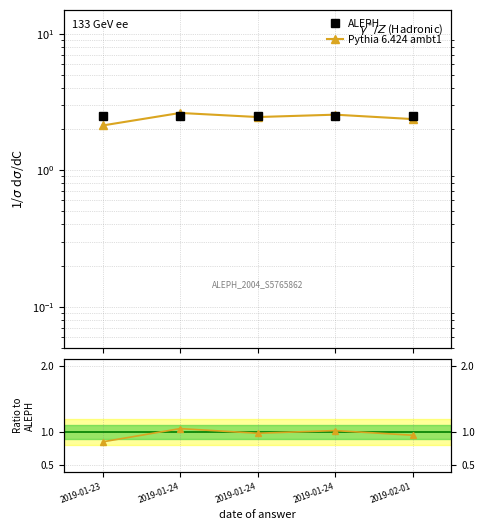

True or false: Pythia 6.424 ambt1 has a value of 1.0 at 2019-01-24.

True